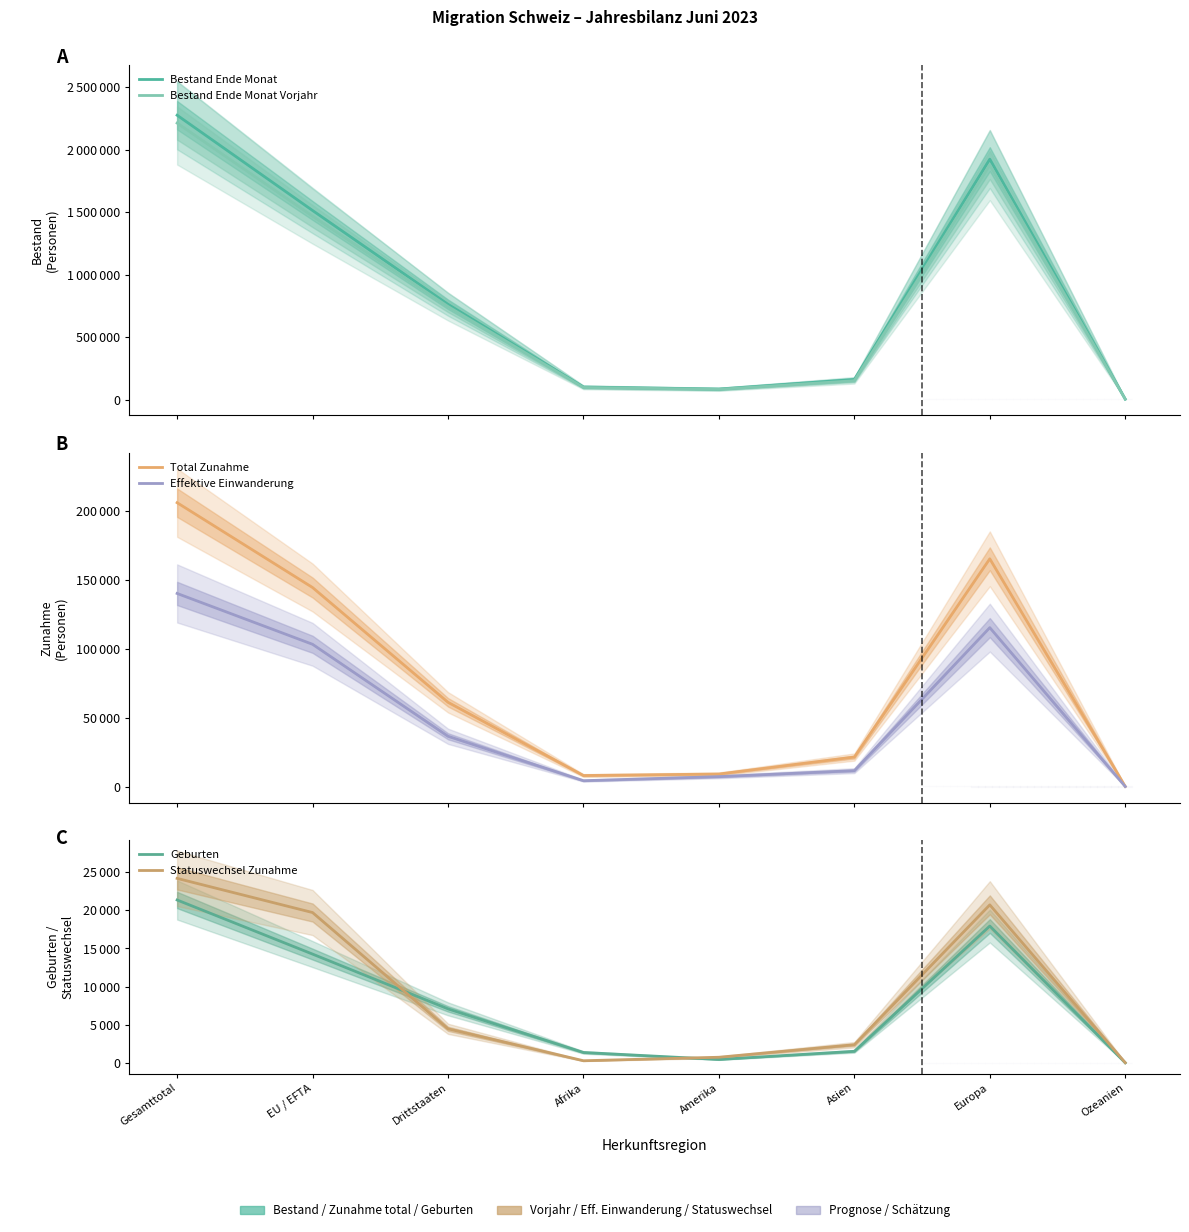

What is the total value across all series at Drittstaaten?

1617160